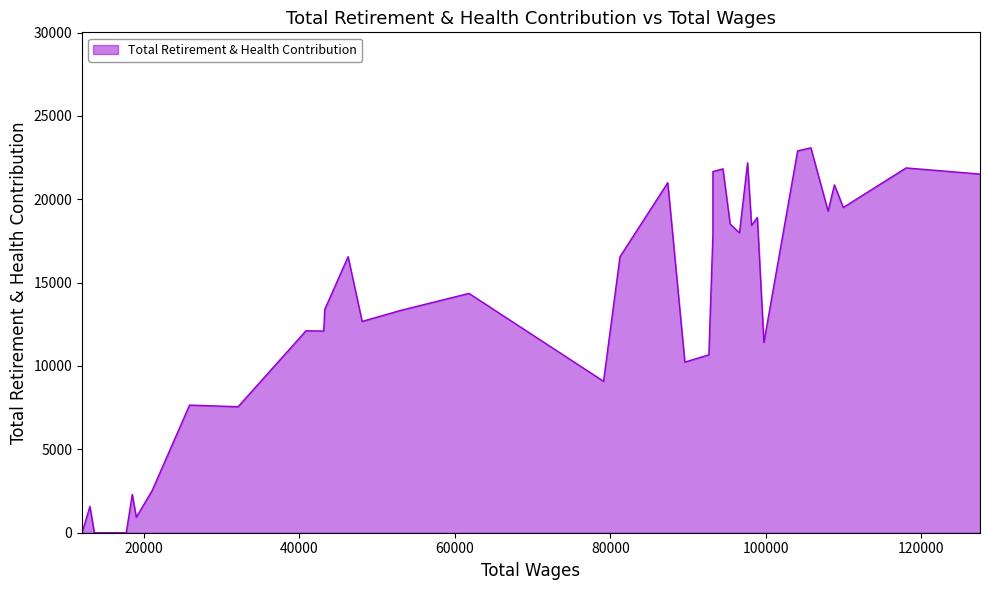

Approximately how many times larger is the value at 7 compared to 8?

0.6